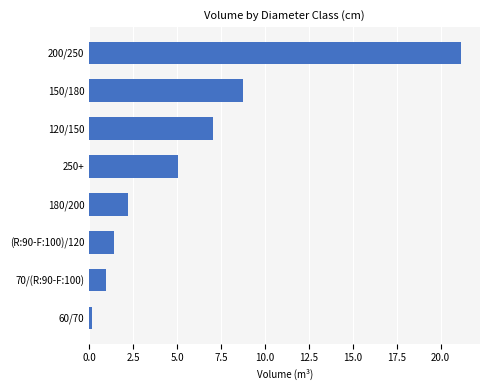

What is the change in value from 180/200 to 120/150?

+4.9